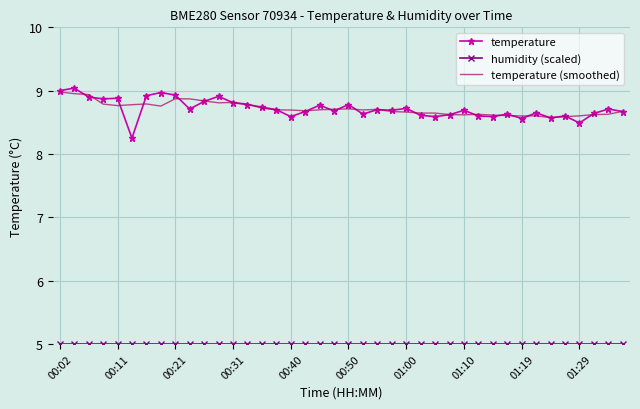

What is the highest value of the temperature series?

9.0